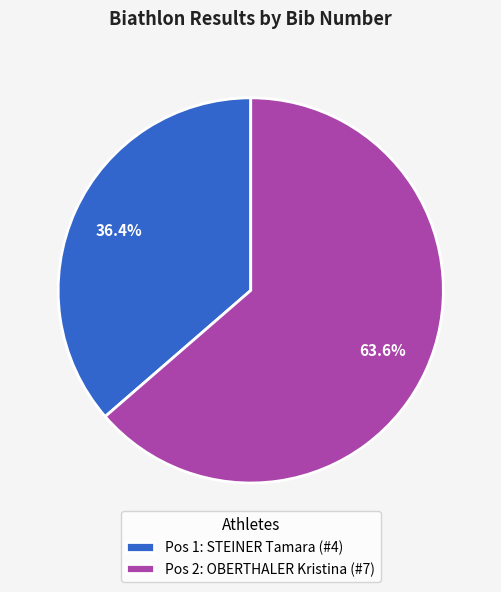

Does any single category account for the majority?

Yes